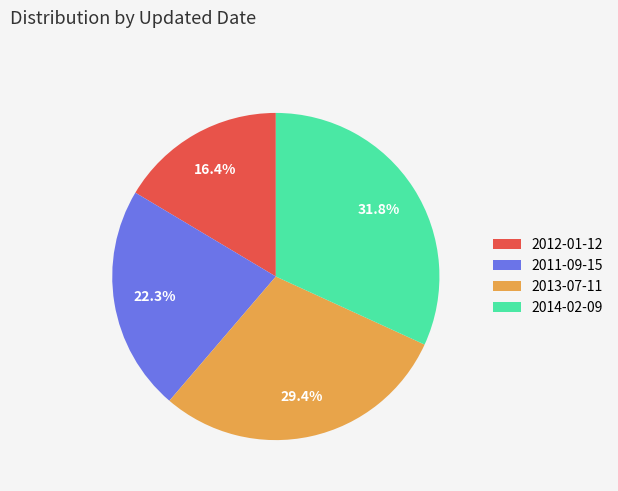

Do 2012-01-12 and 2014-02-09 together represent more than half of the pie?

No